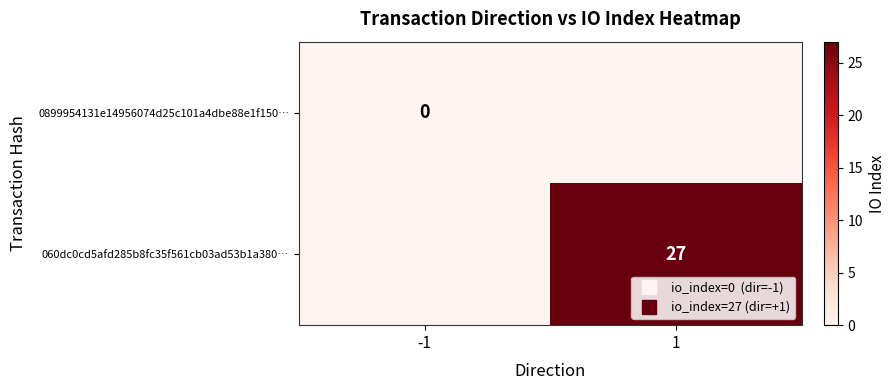

What is the average value of the 060dc0cd5afd285b8fc35f561cb03ad53b1a380… series?

14